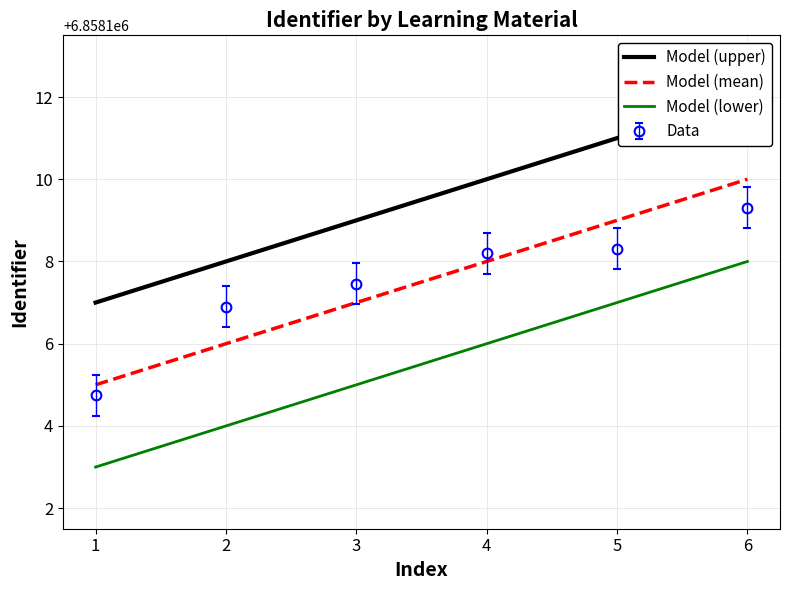

Read the Model (upper) value at 6.

6858112